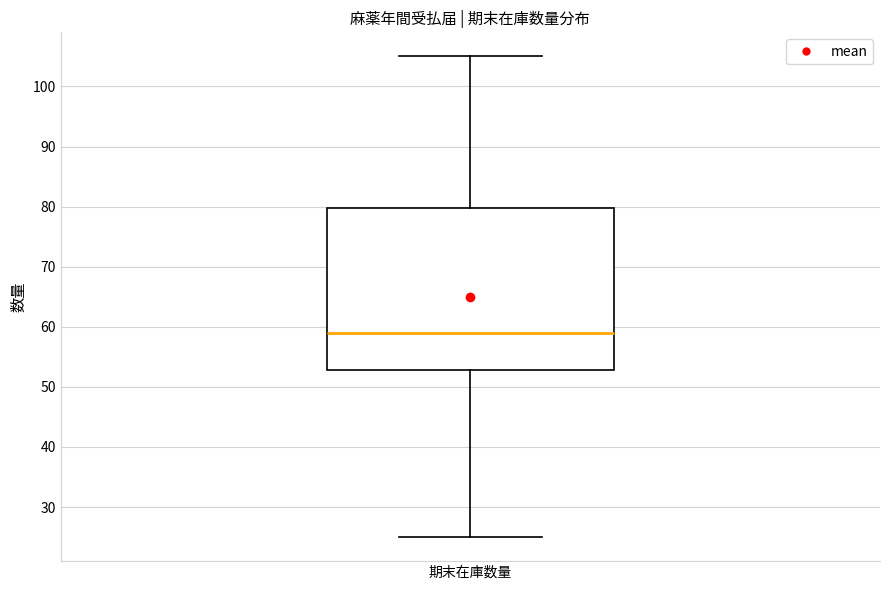

Read this box plot against the y-axis: the position of the median line, the range covered by the box, and the ends of both whiskers. The values are not printed on the chart, so give them approximately, as read against the axis.

median 59, box 53 to 80, whiskers 25 to 105